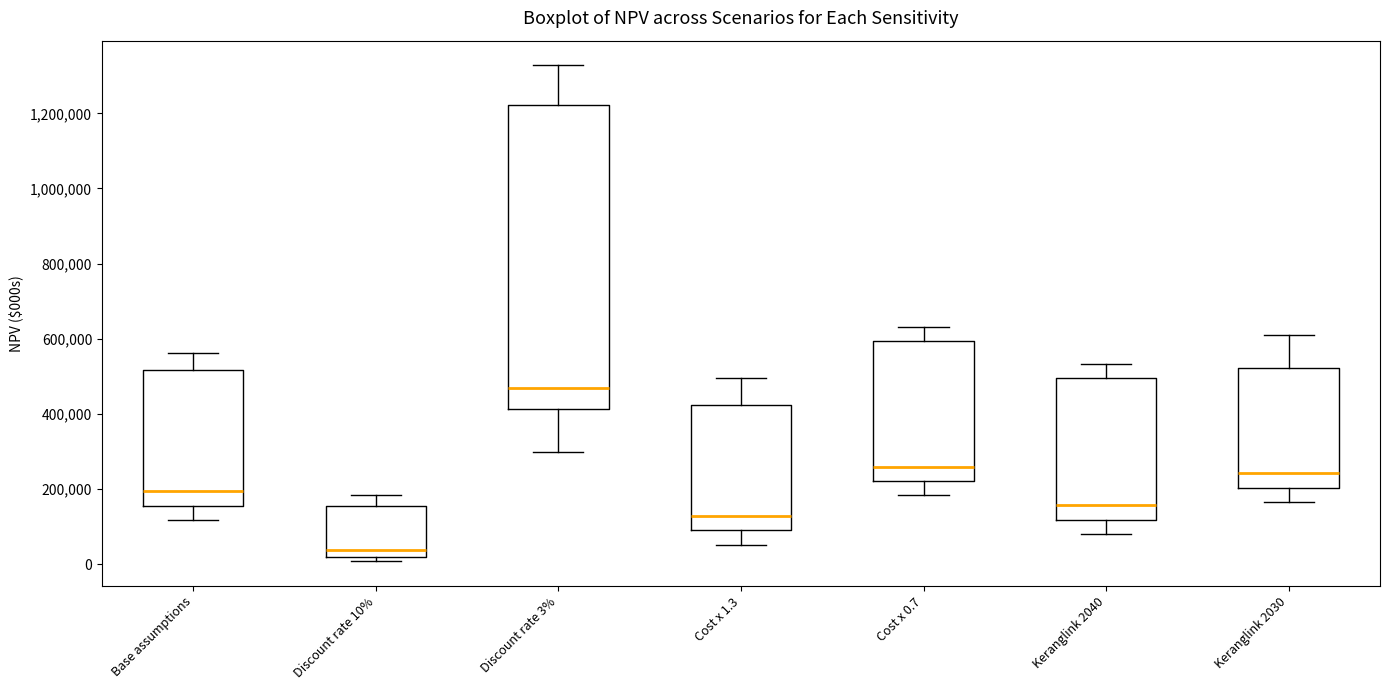

Reading left to right, read every box against the y-axis: the position of its median line, the range the box covers, and the ends of its whiskers. The values are not printed on the chart, so give them approximately, as read against the axis.

Base assumptions: median 200000, box 160000 to 520000, whiskers 120000 to 560000
Discount rate 10%: median 40000, box 20000 to 160000, whiskers 0 to 180000
Discount rate 3%: median 460000, box 420000 to 1220000, whiskers 300000 to 1320000
Cost x 1.3: median 120000, box 80000 to 420000, whiskers 60000 to 500000
Cost x 0.7: median 260000, box 220000 to 600000, whiskers 180000 to 640000
Keranglink 2040: median 160000, box 120000 to 500000, whiskers 80000 to 540000
Keranglink 2030: median 240000, box 200000 to 520000, whiskers 160000 to 620000